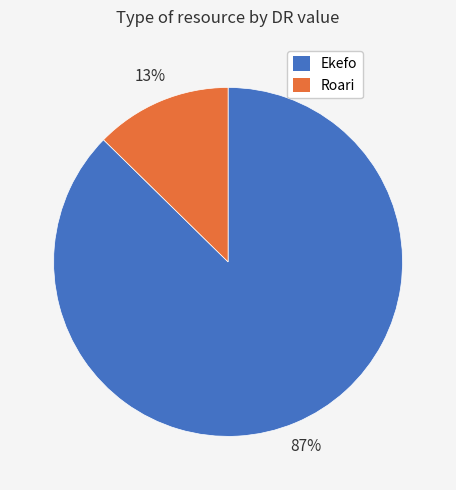

Do Ekefo and Roari together represent more than half of the pie?

Yes